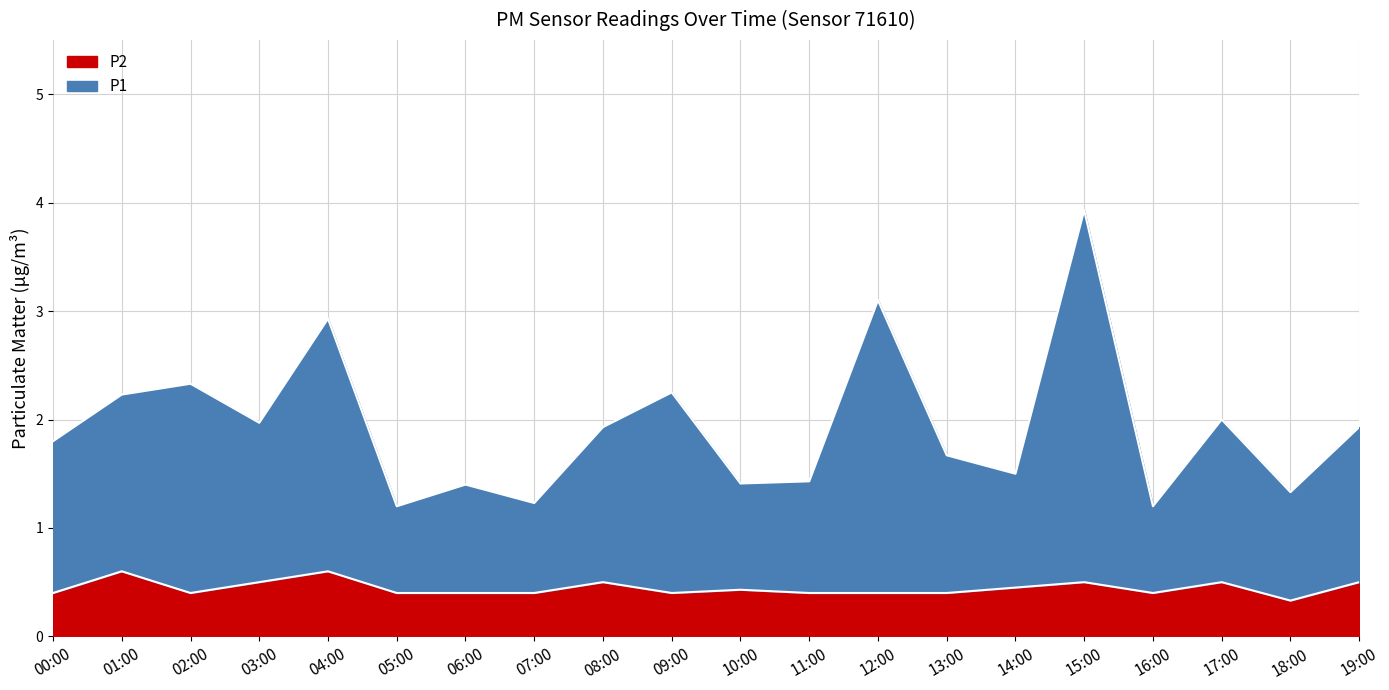

List the series in order of their overall mean, lowest first.

P2, P1